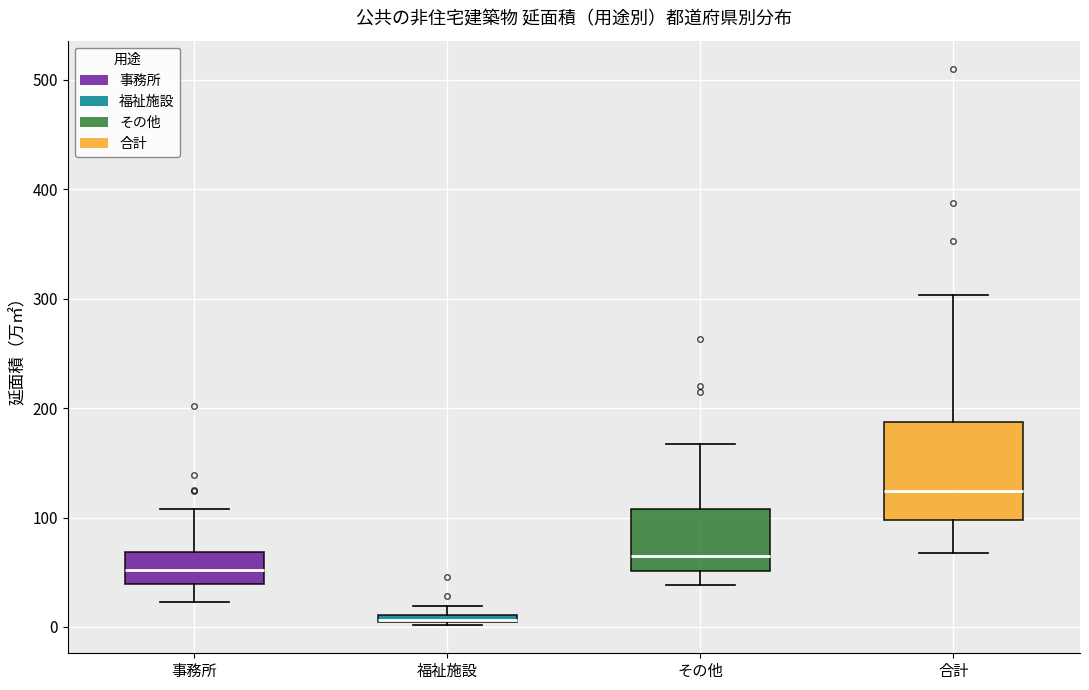

Comparing the boxes themselves (not the whiskers), which one is the tallest?

合計